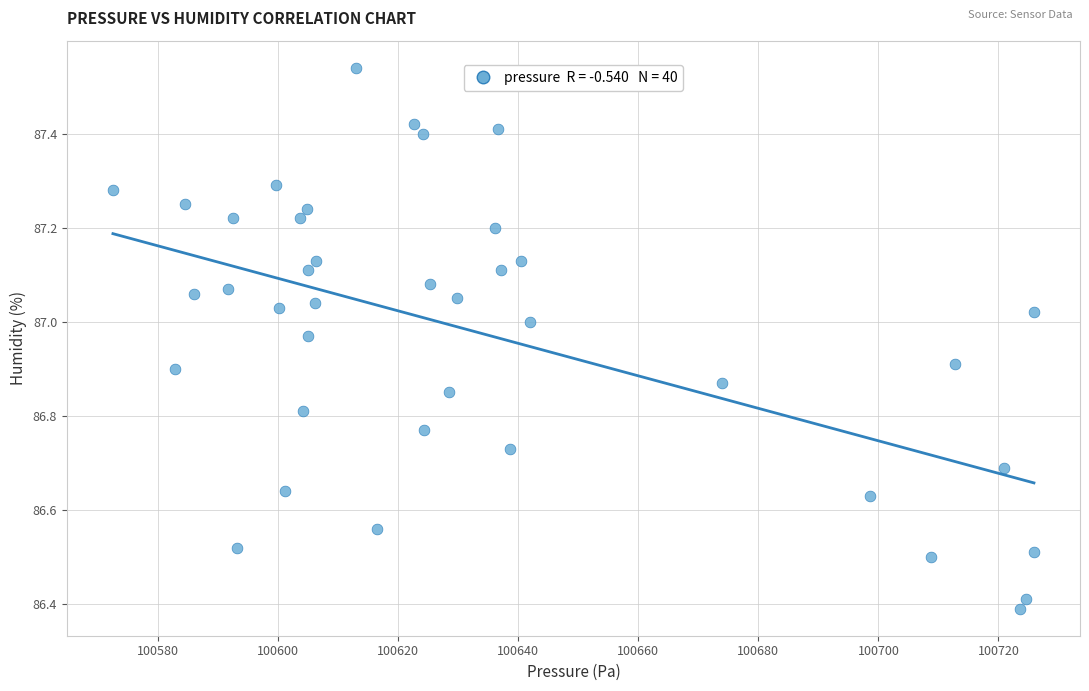

What Y value in the scatter plot is closest to 86?

86.4